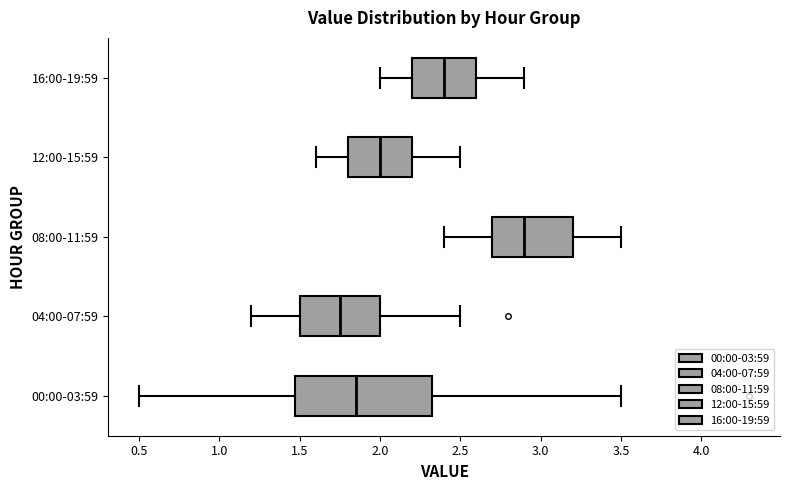

Comparing the boxes themselves (not the whiskers), which one is the widest?

00:00-03:59